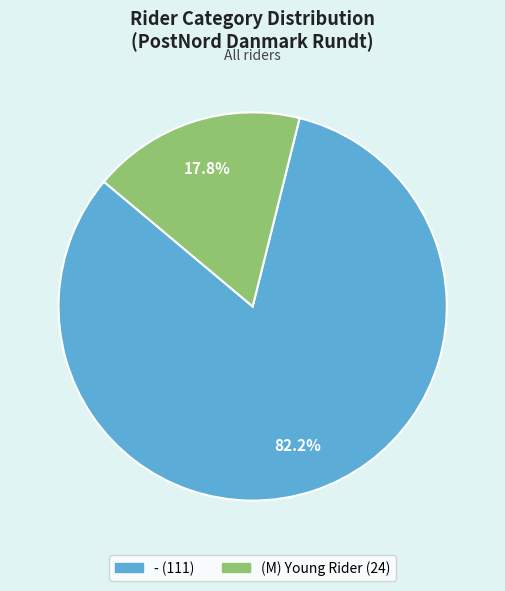

Count the number of slices in the pie.

2